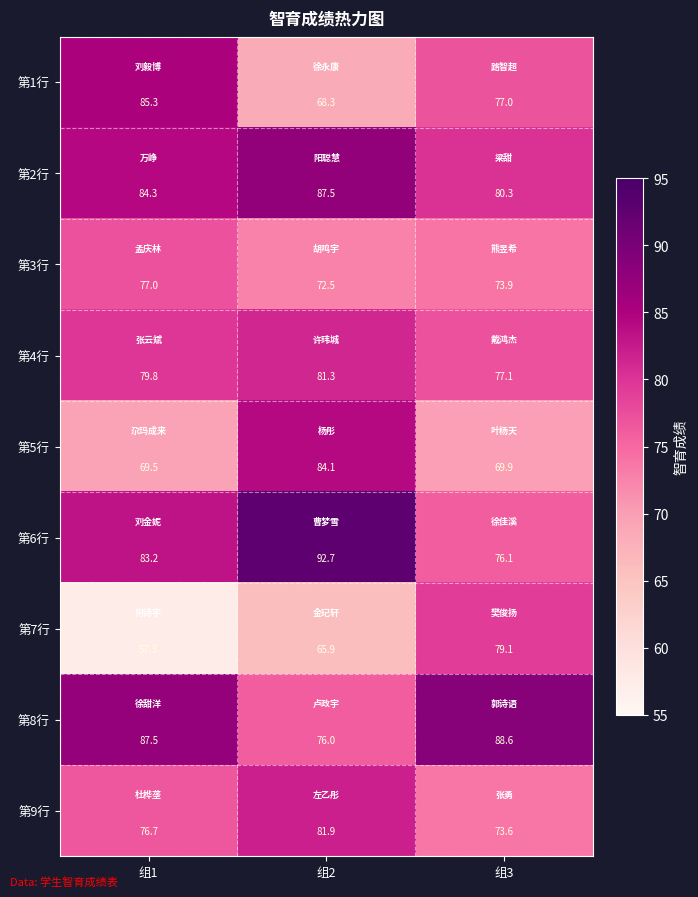

Count the number of data series in this chart.

9